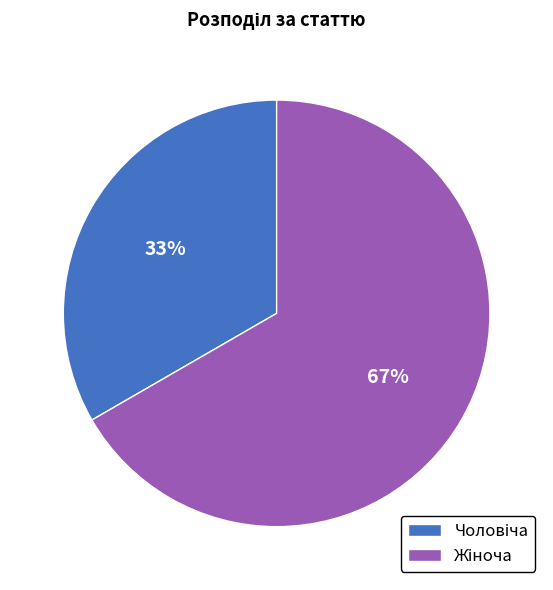

To the nearest percent, what is the average slice percentage?

50%